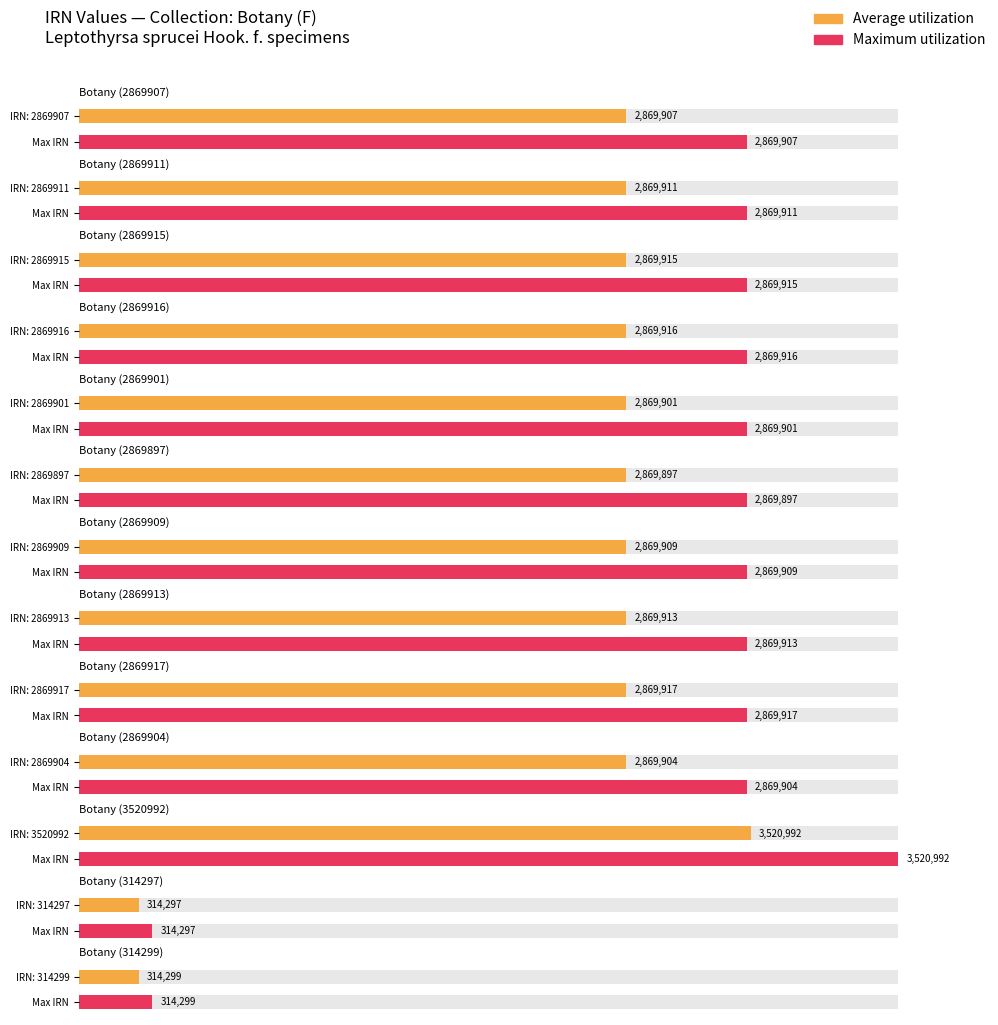

What is the label of the 8th bar from the left?

Botany (2869913)